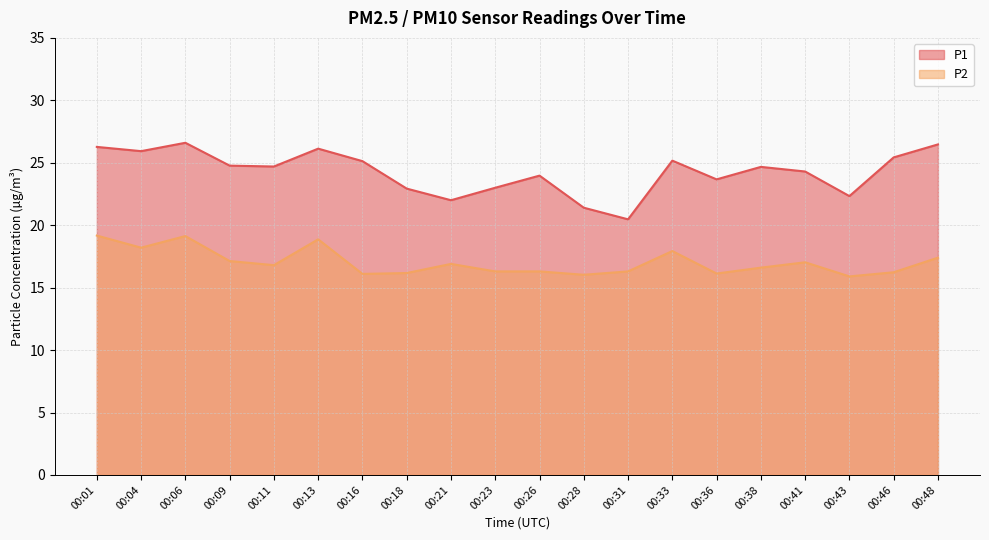

List the series in order of their peak value, highest first.

P1, P2